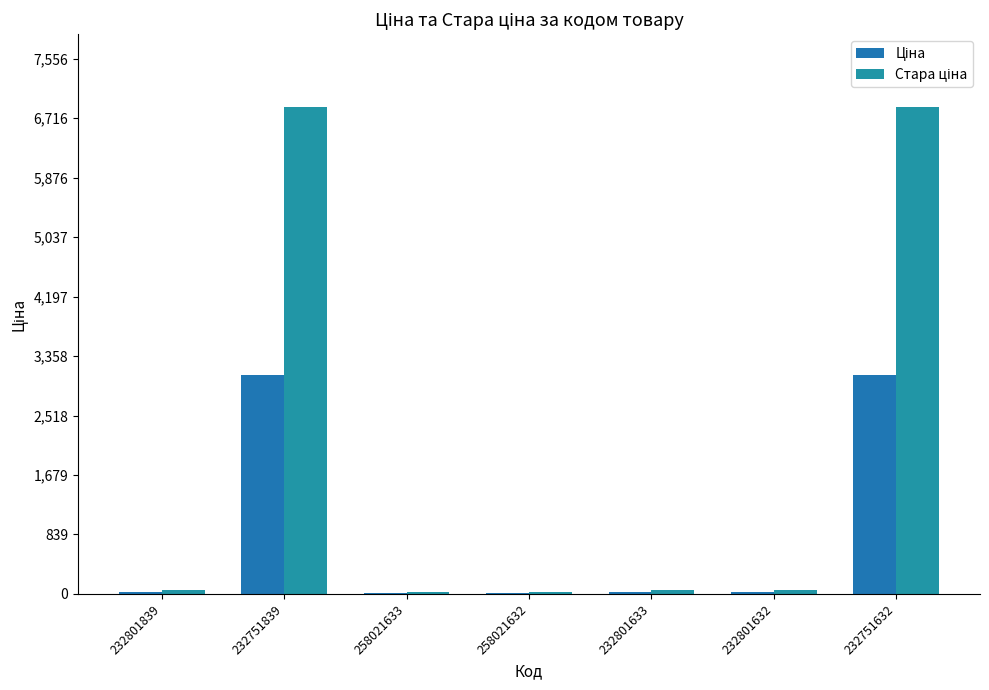

Are the bars horizontal?

No